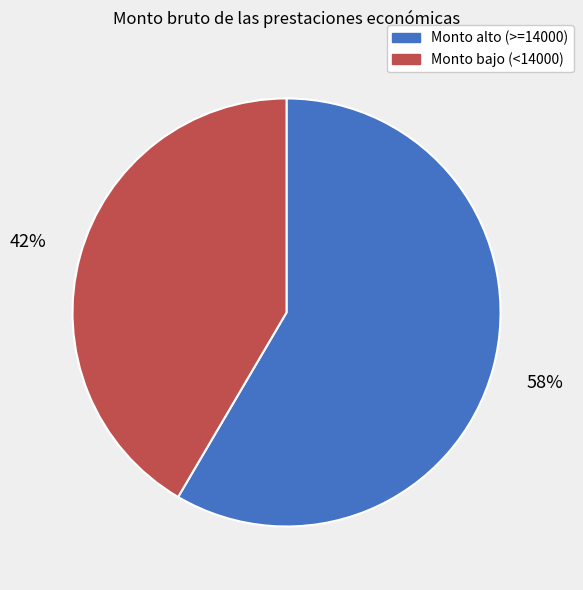

Is there a majority slice in this chart?

Yes